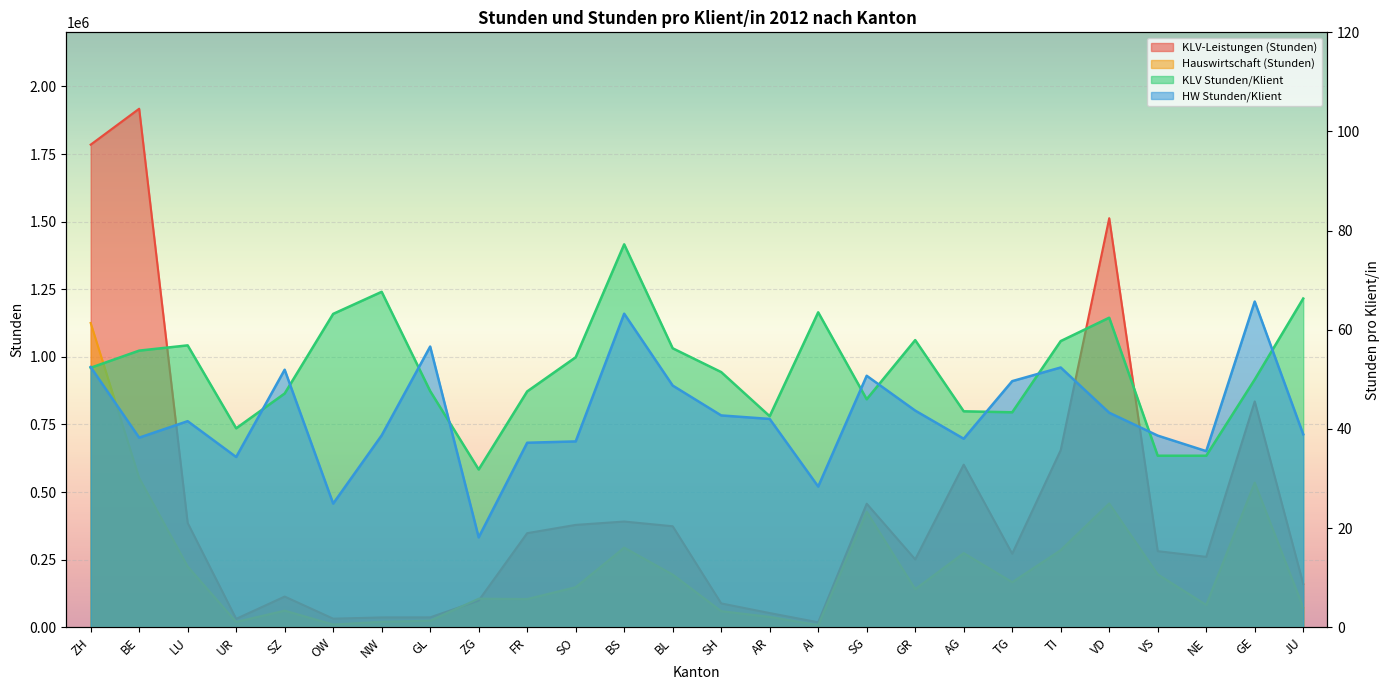

True or false: Hauswirtschaft (Stunden) and KLV Stunden/Klient cross at least once.

False